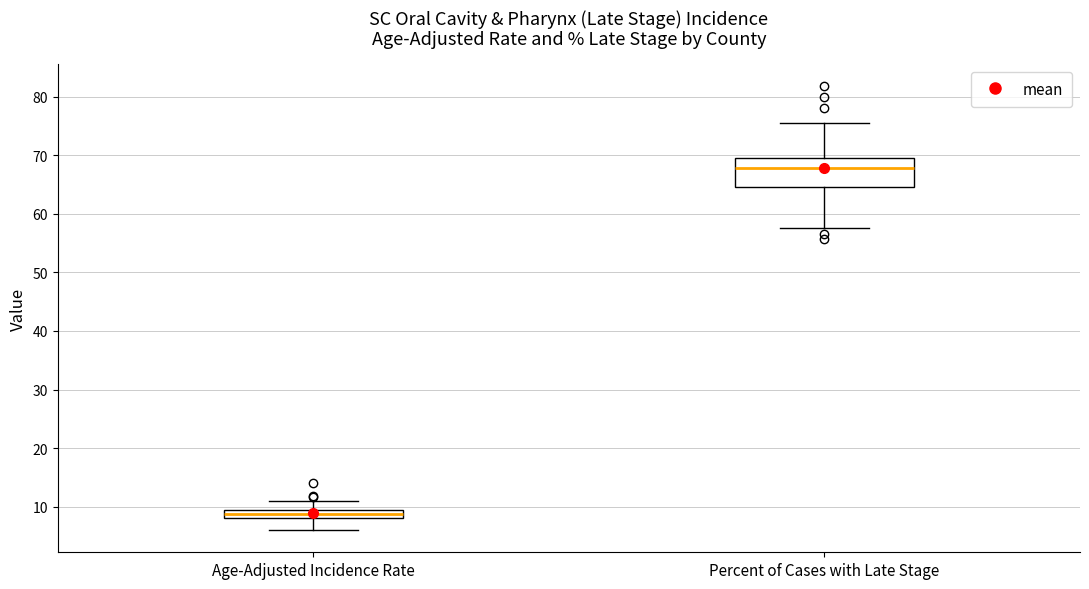

Comparing the boxes themselves (not the whiskers), which one is the tallest?

Percent of Cases with Late Stage